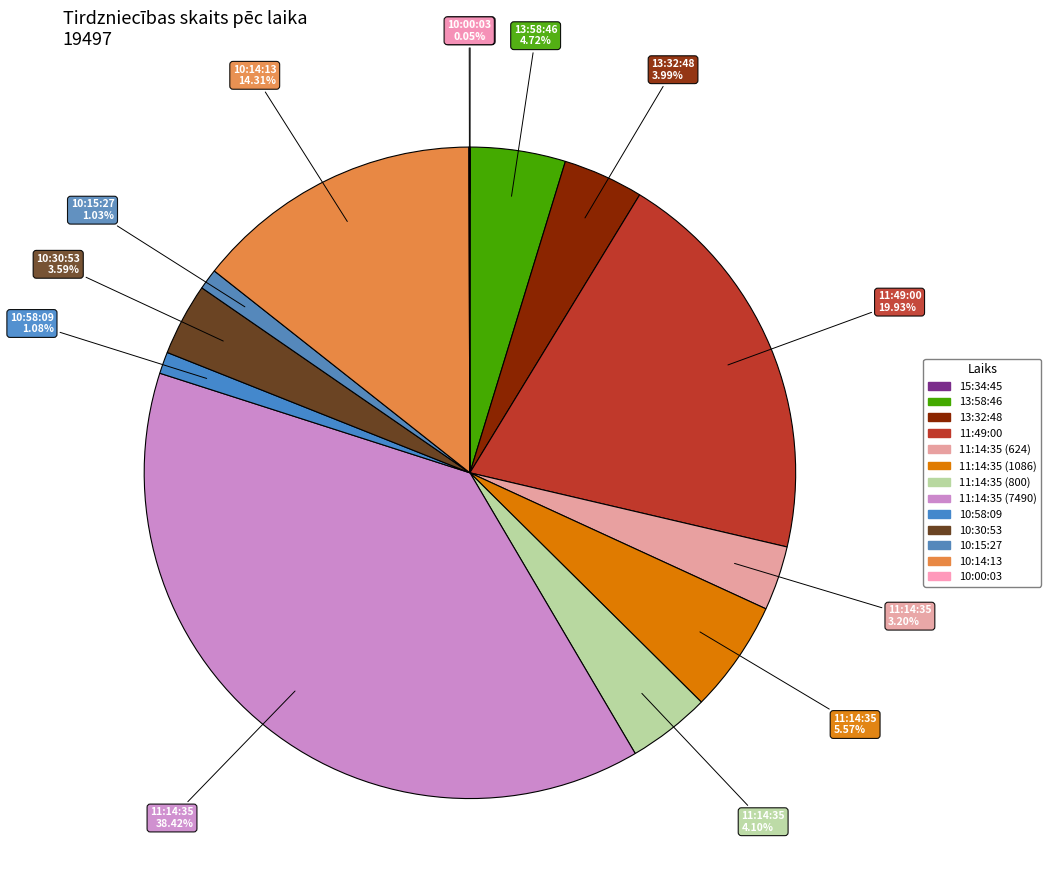

To the nearest percent, what portion does 11:49:00 represent?

20%